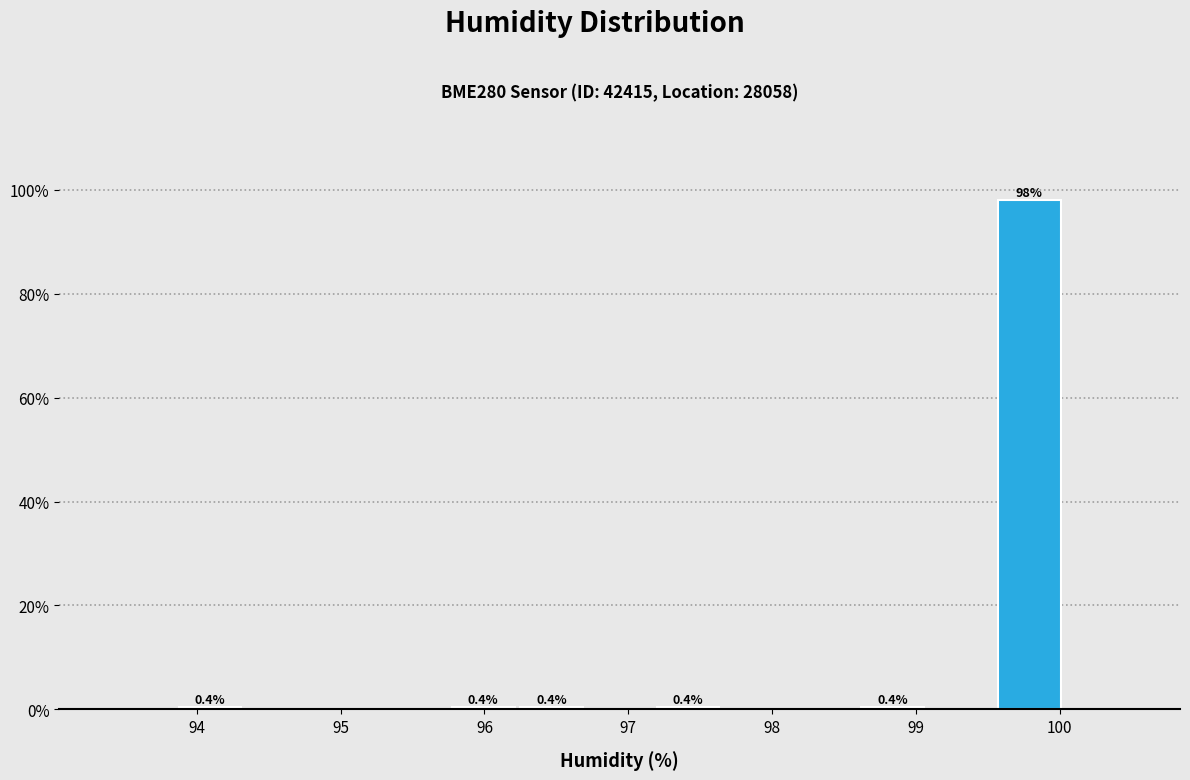

Over which range of the x-axis is the bar tallest?

99.6 to 100.0